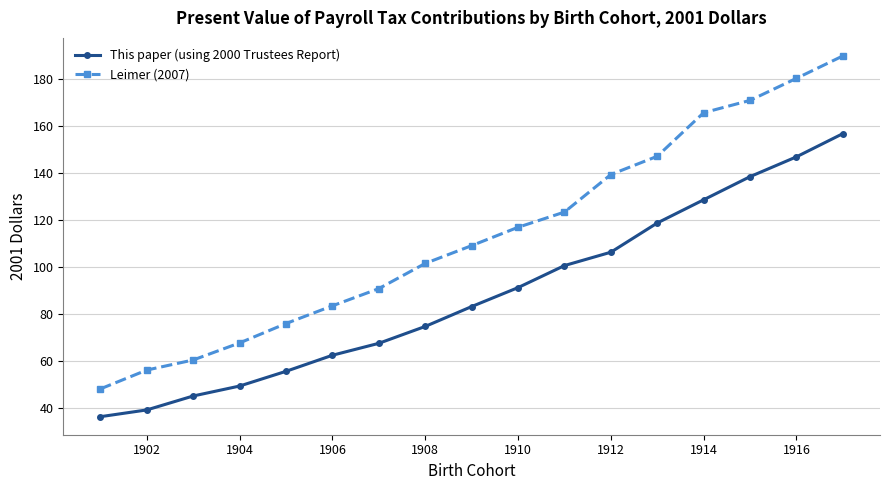

Which series has the largest range (max minus min)?

Leimer (2007)